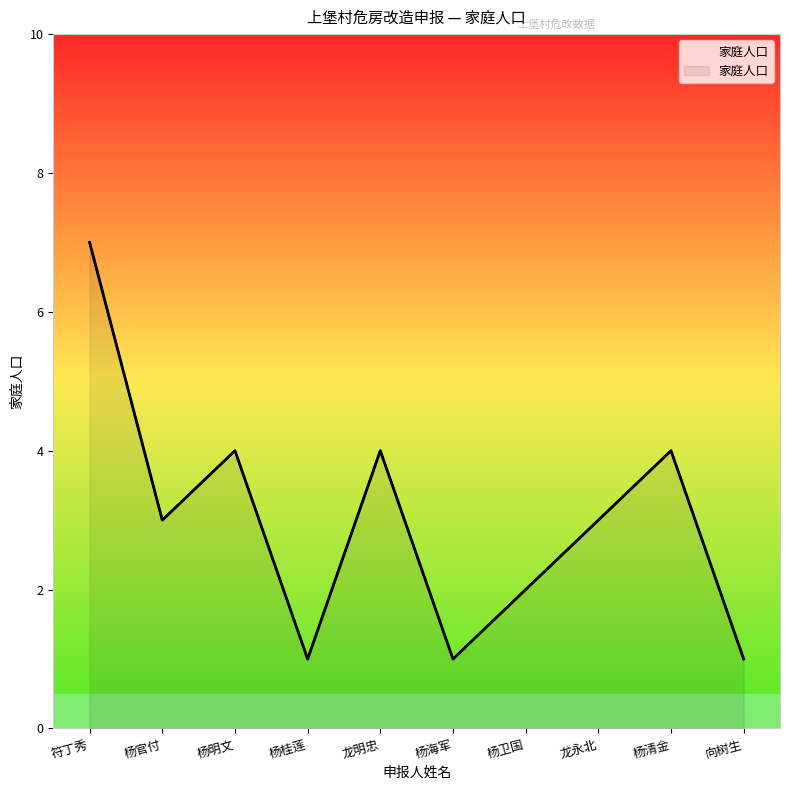

Reading right to left, list all the values displayed in this chart.

向树生=1	杨清金=4	龙永北=3	杨卫国=2	杨海军=1	龙明忠=4	杨桂莲=1	杨明文=4	杨官付=3	符丁秀=7